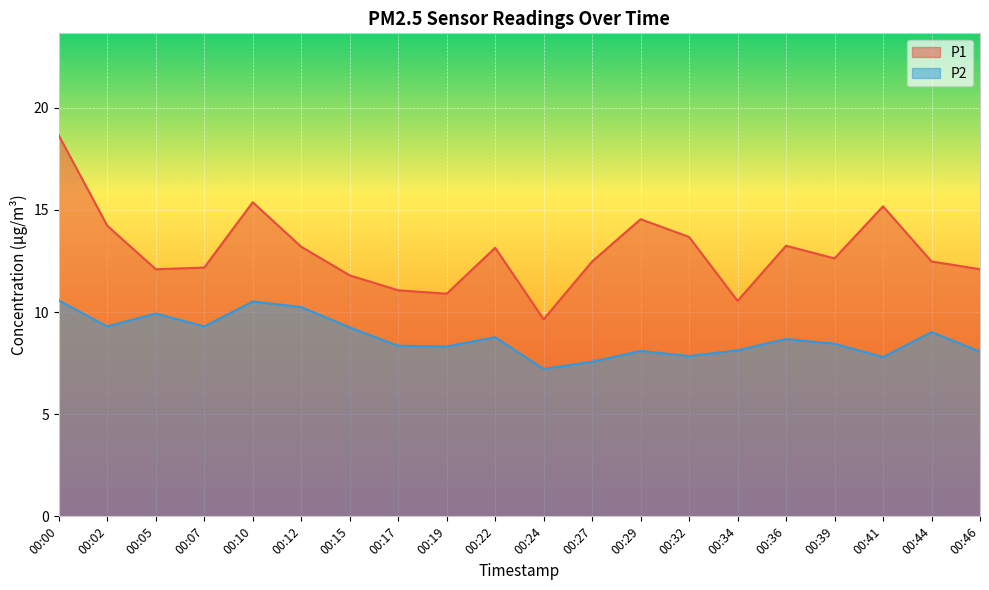

What is the value of the P1 point at the 20th from the left?

12.1